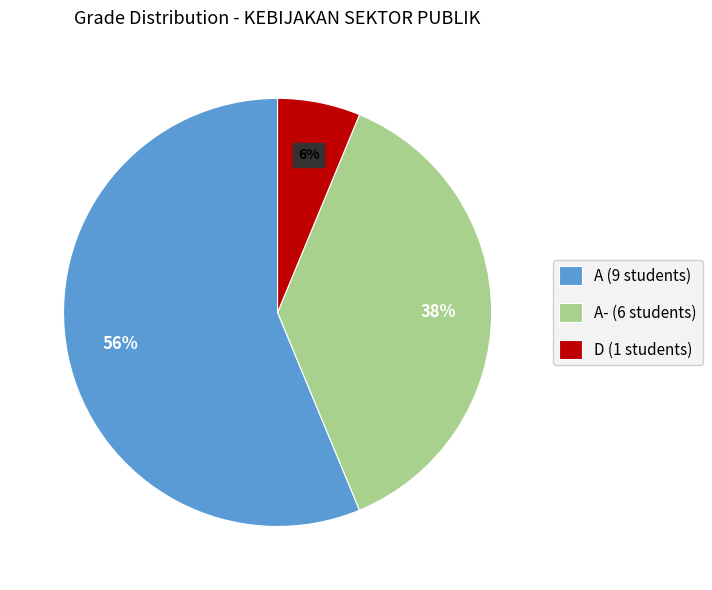

Rank the categories by value from highest to lowest.

A (9 students), A- (6 students), D (1 students)